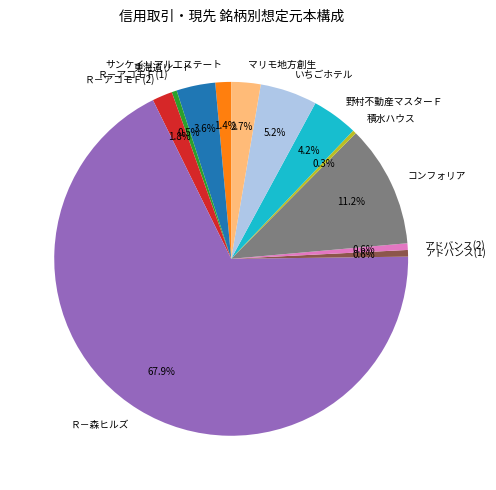

Which slice is the largest?

Ｒ－森ヒルズ